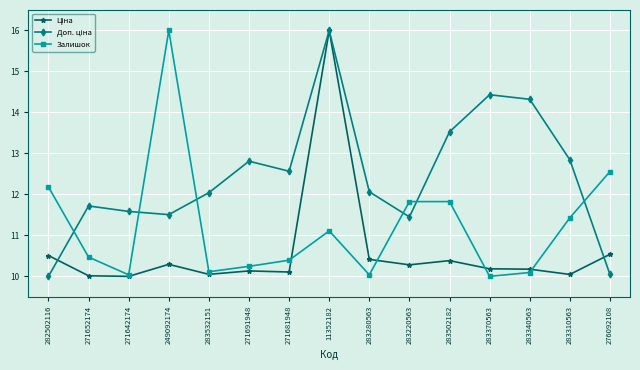

Which category has the highest value in the Залишок series?

249092174